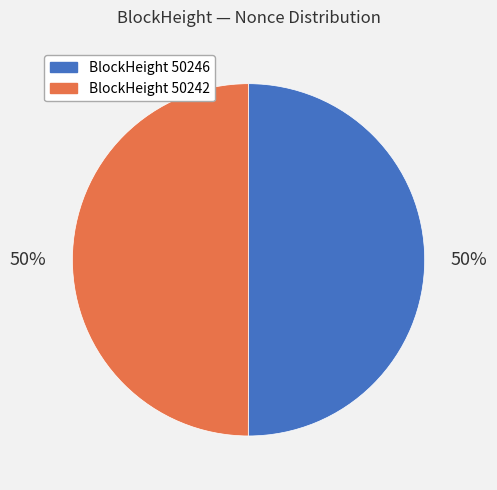

Combined, do BlockHeight 50246 and BlockHeight 50242 account for over 50%?

Yes